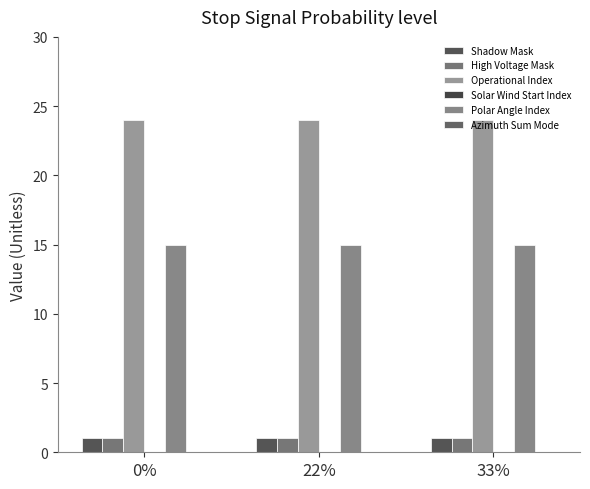

Reading left to right, extract all data points from this chart.

Shadow Mask: 1	1	1
High Voltage Mask: 1	1	1
Operational Index: 24	24	24
Solar Wind Start Index: 0	0	0
Polar Angle Index: 15	15	15
Azimuth Sum Mode: 0	0	0